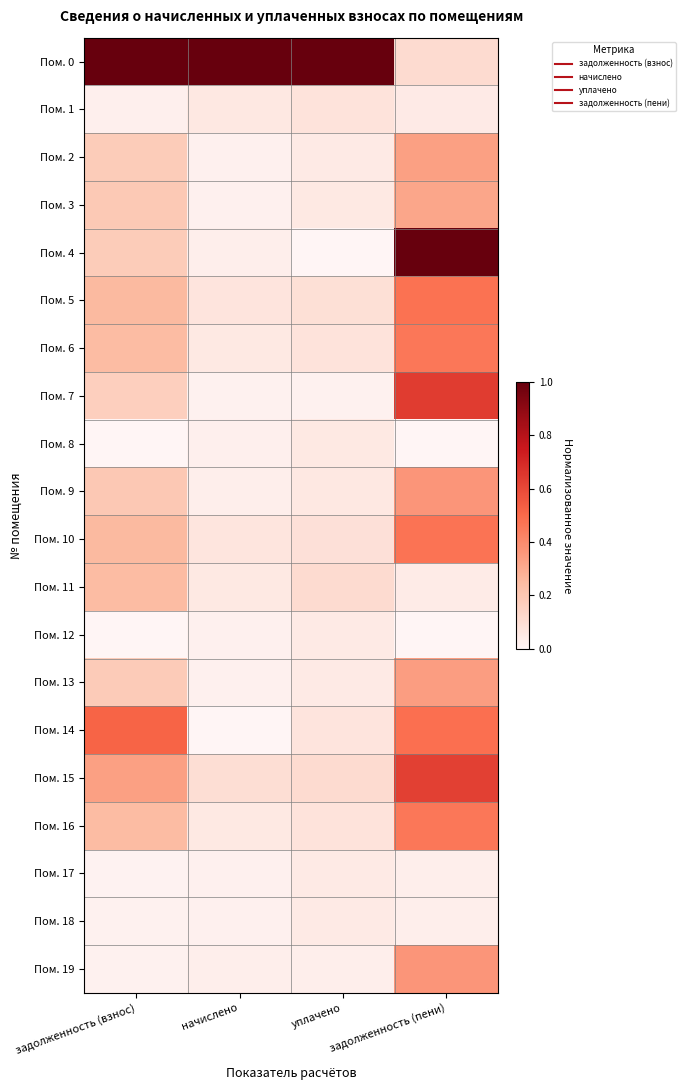

Reading right to left, what are all the values shown in this chart?

Пом. 0: задолженность (пени)=0.1	уплачено=1.0	начислено=1.0	задолженность (взнос)=1.0
Пом. 1: задолженность (пени)=0.0	уплачено=0.1	начислено=0.1	задолженность (взнос)=0.0
Пом. 2: задолженность (пени)=0.3	уплачено=0.0	начислено=0.0	задолженность (взнос)=0.2
Пом. 3: задолженность (пени)=0.3	уплачено=0.1	начислено=0.0	задолженность (взнос)=0.2
Пом. 4: задолженность (пени)=1.0	уплачено=0.0	начислено=0.0	задолженность (взнос)=0.2
Пом. 5: задолженность (пени)=0.5	уплачено=0.1	начислено=0.1	задолженность (взнос)=0.3
Пом. 6: задолженность (пени)=0.5	уплачено=0.1	начислено=0.1	задолженность (взнос)=0.2
Пом. 7: задолженность (пени)=0.6	уплачено=0.0	начислено=0.0	задолженность (взнос)=0.2
Пом. 8: задолженность (пени)=0.0	уплачено=0.1	начислено=0.0	задолженность (взнос)=0.0
Пом. 9: задолженность (пени)=0.4	уплачено=0.1	начислено=0.0	задолженность (взнос)=0.2
Пом. 10: задолженность (пени)=0.5	уплачено=0.1	начислено=0.1	задолженность (взнос)=0.3
Пом. 11: задолженность (пени)=0.0	уплачено=0.1	начислено=0.1	задолженность (взнос)=0.2
Пом. 12: задолженность (пени)=0.0	уплачено=0.0	начислено=0.0	задолженность (взнос)=0.0
Пом. 13: задолженность (пени)=0.3	уплачено=0.0	начислено=0.0	задолженность (взнос)=0.2
Пом. 14: задолженность (пени)=0.5	уплачено=0.1	начислено=0.0	задолженность (взнос)=0.5
Пом. 15: задолженность (пени)=0.6	уплачено=0.1	начислено=0.1	задолженность (взнос)=0.3
Пом. 16: задолженность (пени)=0.5	уплачено=0.1	начислено=0.1	задолженность (взнос)=0.2
Пом. 17: задолженность (пени)=0.0	уплачено=0.0	начислено=0.0	задолженность (взнос)=0.0
Пом. 18: задолженность (пени)=0.0	уплачено=0.0	начислено=0.0	задолженность (взнос)=0.0
Пом. 19: задолженность (пени)=0.4	уплачено=0.0	начислено=0.0	задолженность (взнос)=0.0